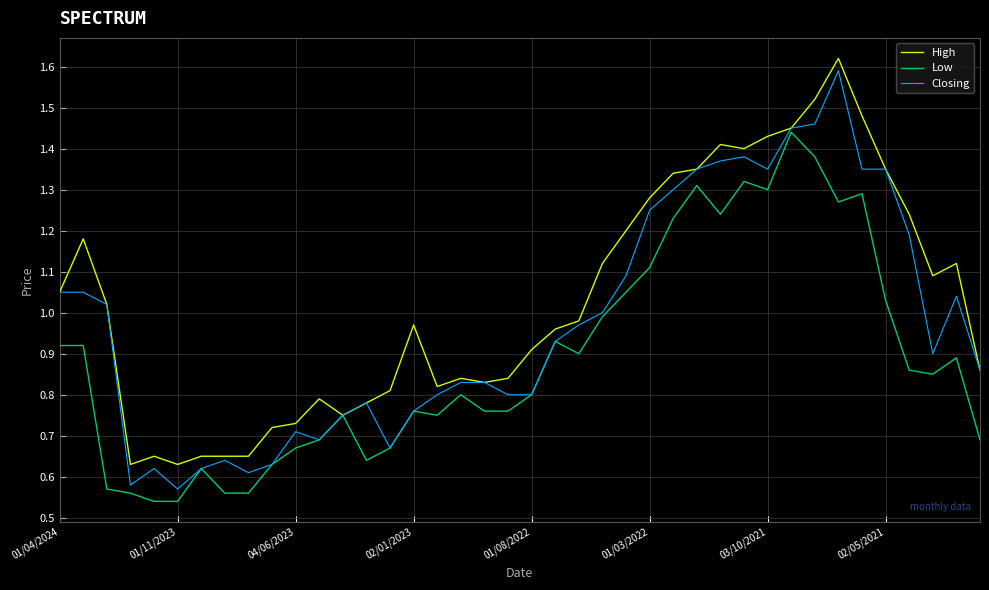

Which series has the largest range (max minus min)?

Closing